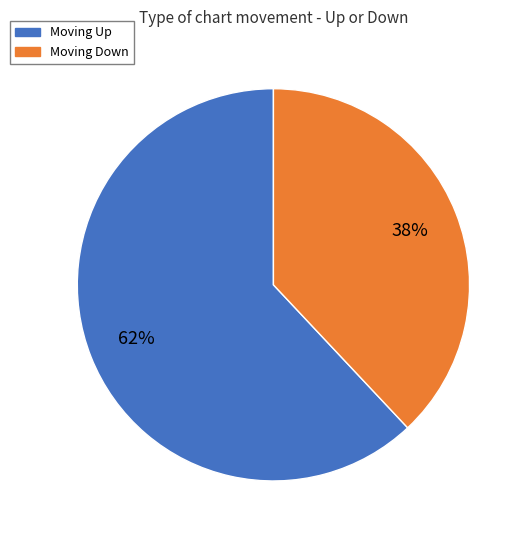

Is there a majority slice in this chart?

Yes